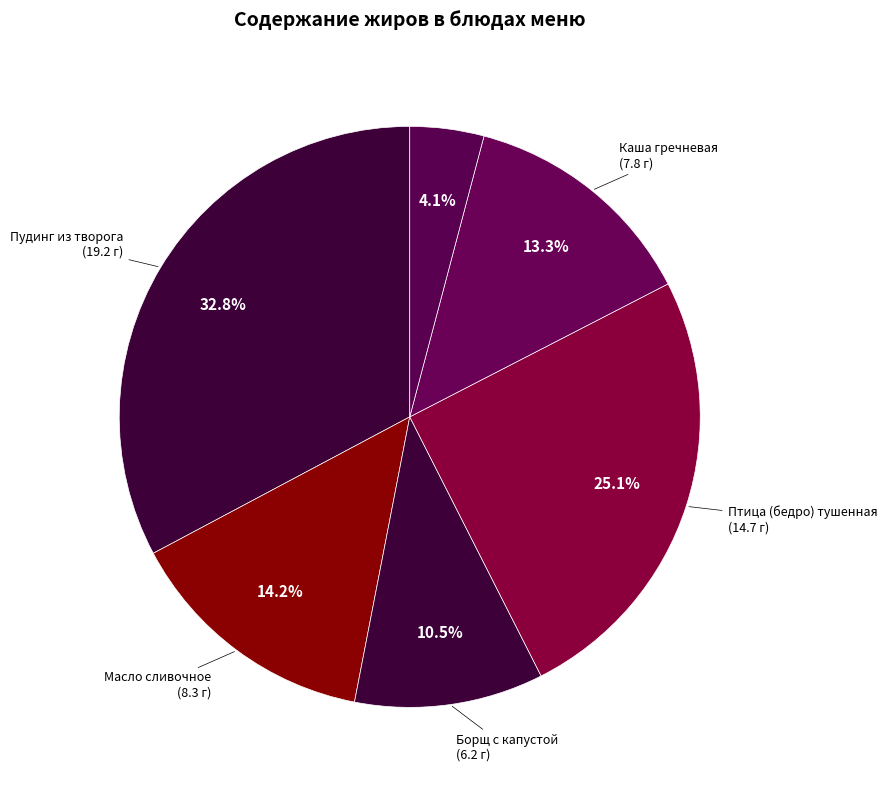

How many segments does this pie chart have?

6